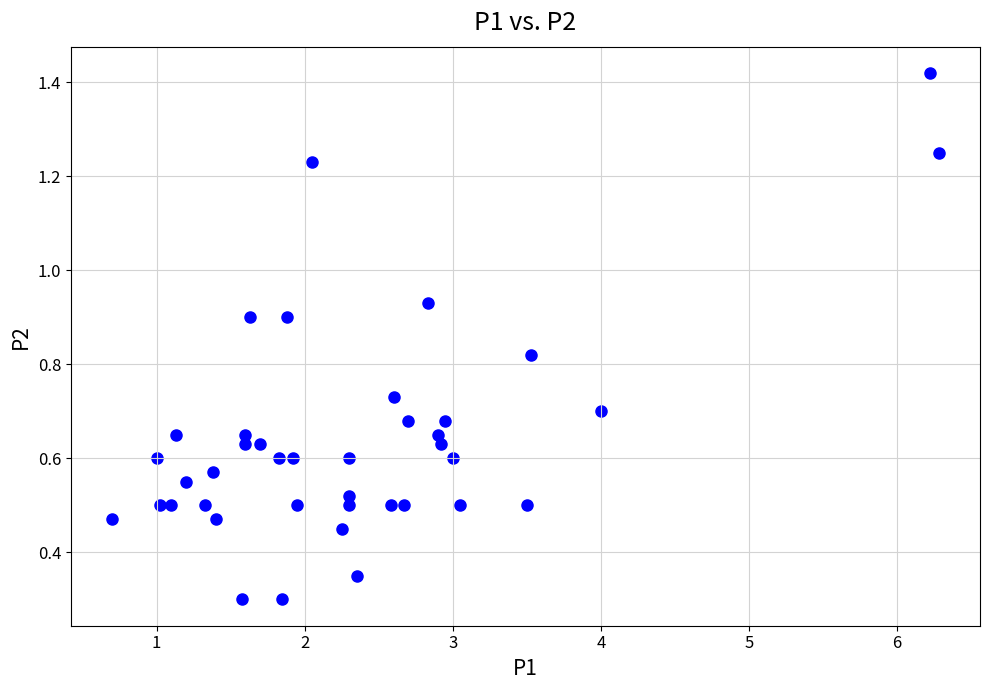

What is the range of Y values (max minus min)?

1.1